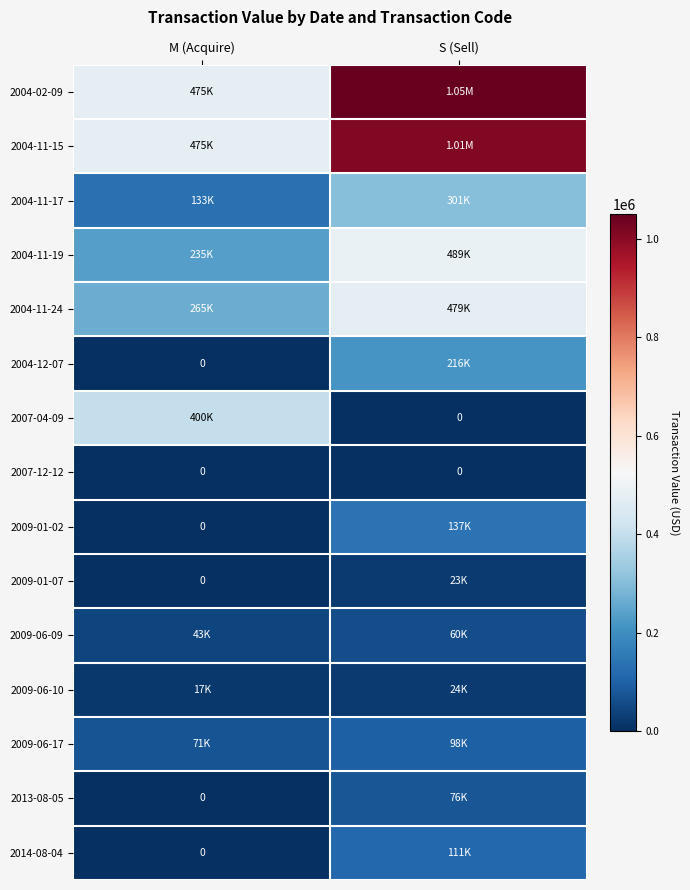

Which series has the largest range (max minus min)?

2004-02-09